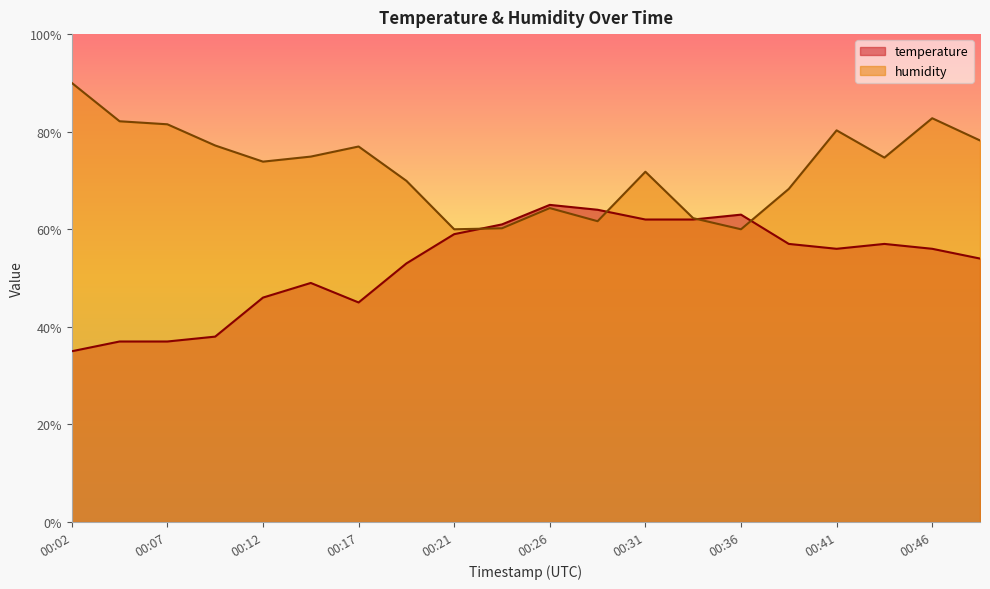

How many interior local peaks does the humidity series have?

5